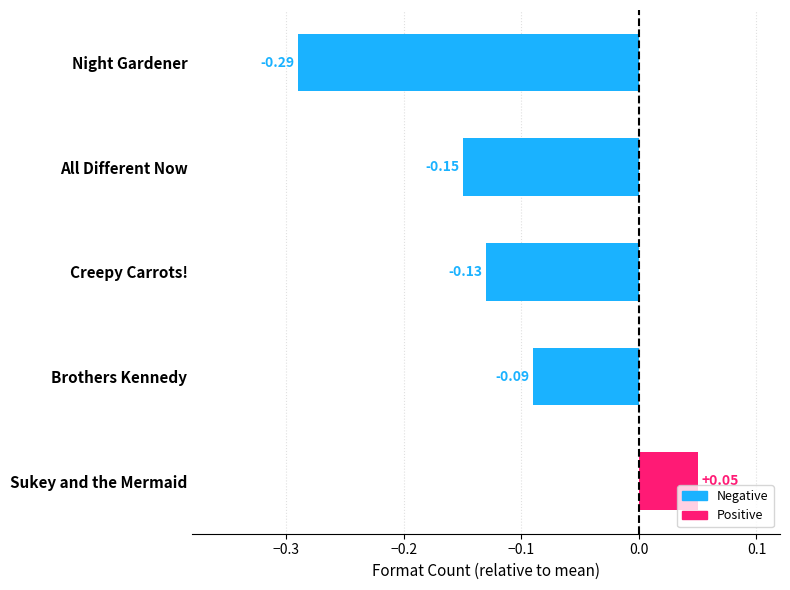

What is the difference between the maximum and minimum values?

0.3